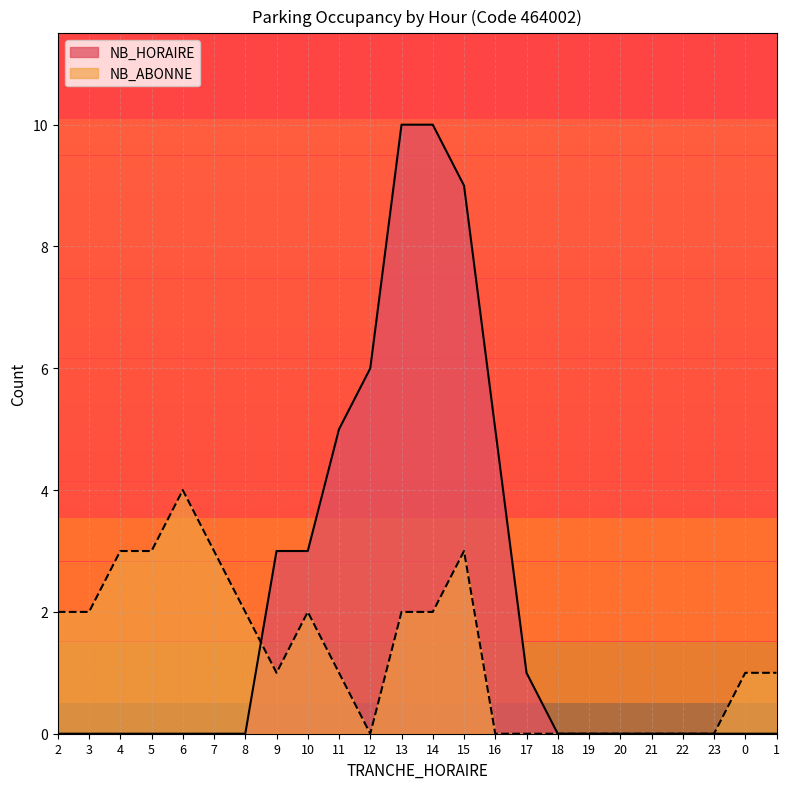

At which category is the sum across all series the highest?

13